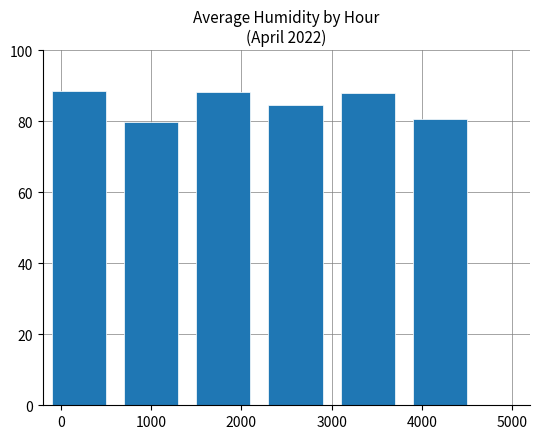

What is the greatest value displayed?

88.6